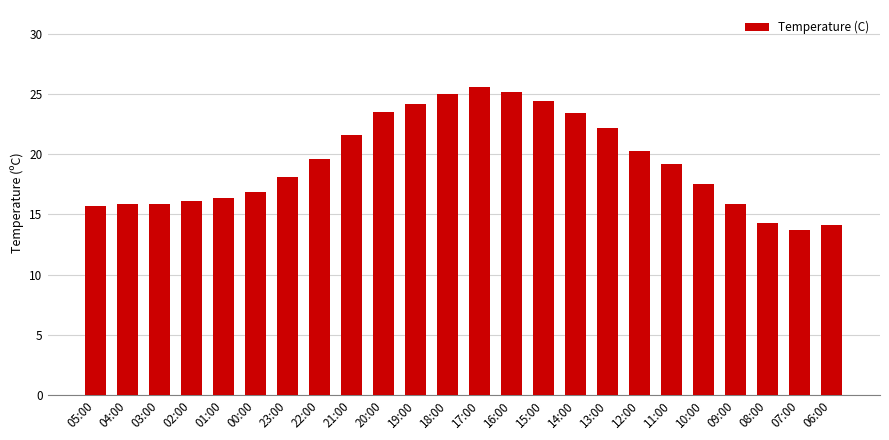

What is the value of the 4th bar from the left?

16.1